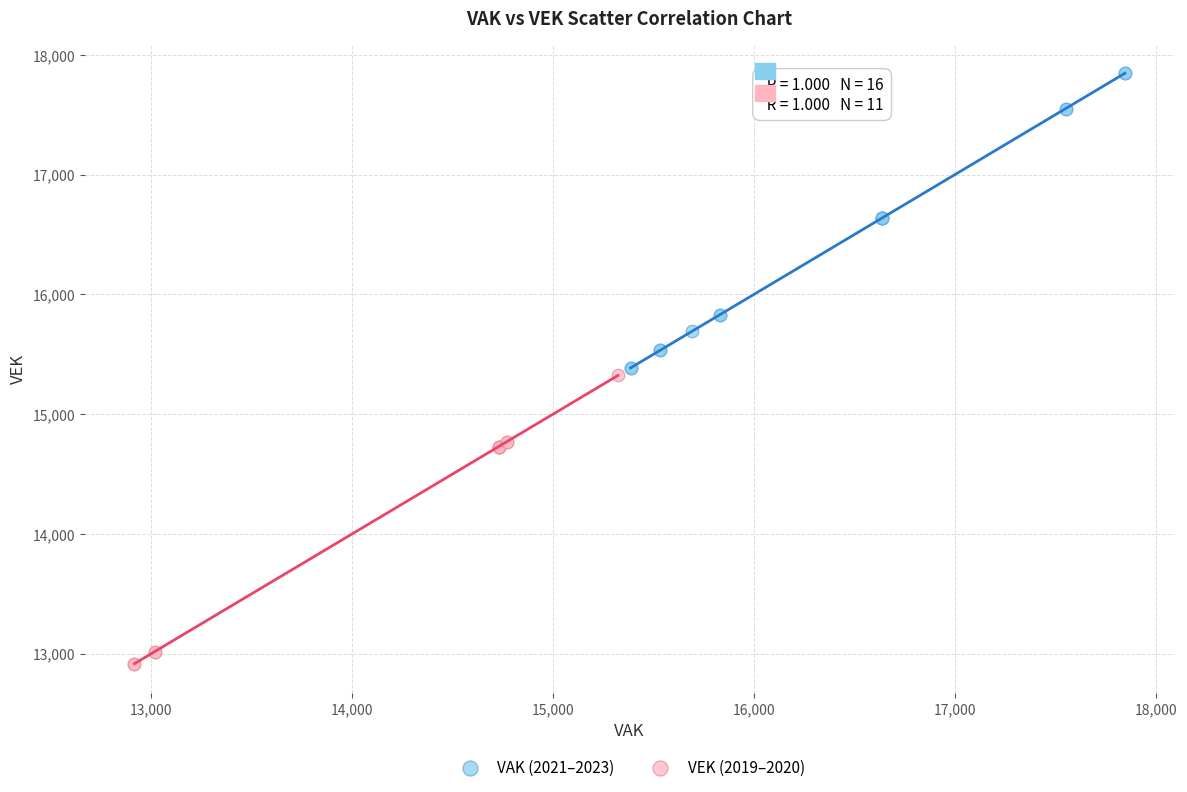

Which series reaches the minimum Y coordinate?

VEK (2019–2020)